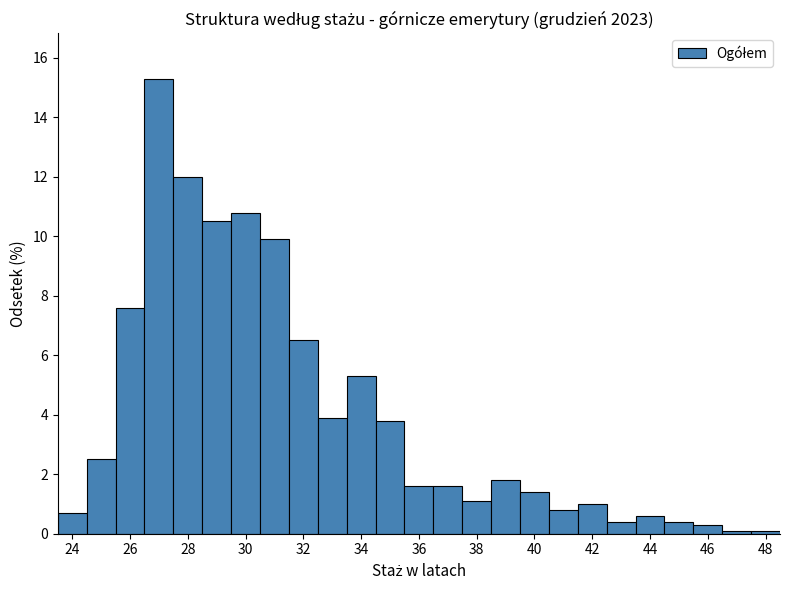

Reading left to right, list every bar in this chart as the range it spans on the x-axis followed by its height. Neither the bar edges nor the heights are printed on the chart, so give them approximately, as read against the axes.

23.5 to 24.5: 0.8
24.5 to 25.5: 2.6
25.5 to 26.5: 7.6
26.5 to 27.5: 15.4
27.5 to 28.5: 12.0
28.5 to 29.5: 10.6
29.5 to 30.5: 10.8
30.5 to 31.5: 10.0
31.5 to 32.5: 6.6
32.5 to 33.5: 4.0
33.5 to 34.5: 5.4
34.5 to 35.5: 3.8
35.5 to 36.5: 1.6
36.5 to 37.5: 1.6
37.5 to 38.5: 1.2
38.5 to 39.5: 1.8
39.5 to 40.5: 1.4
40.5 to 41.5: 0.8
41.5 to 42.5: 1.0
42.5 to 43.5: 0.4
43.5 to 44.5: 0.6
44.5 to 45.5: 0.4
45.5 to 46.5: 0.4
46.5 to 47.5: under 0.2
47.5 to 48.5: under 0.2